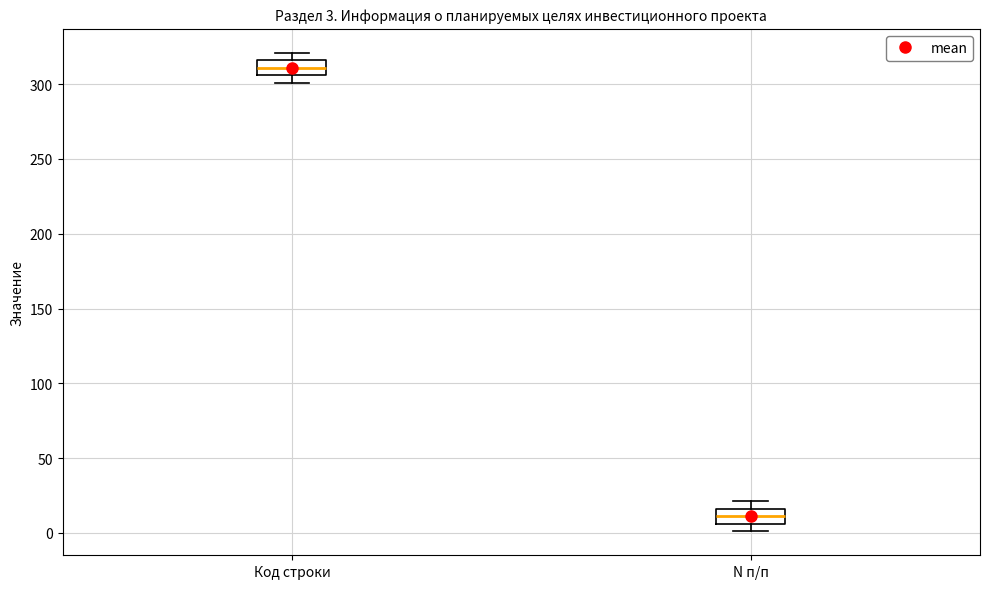

Which box has the highest median line?

Код строки